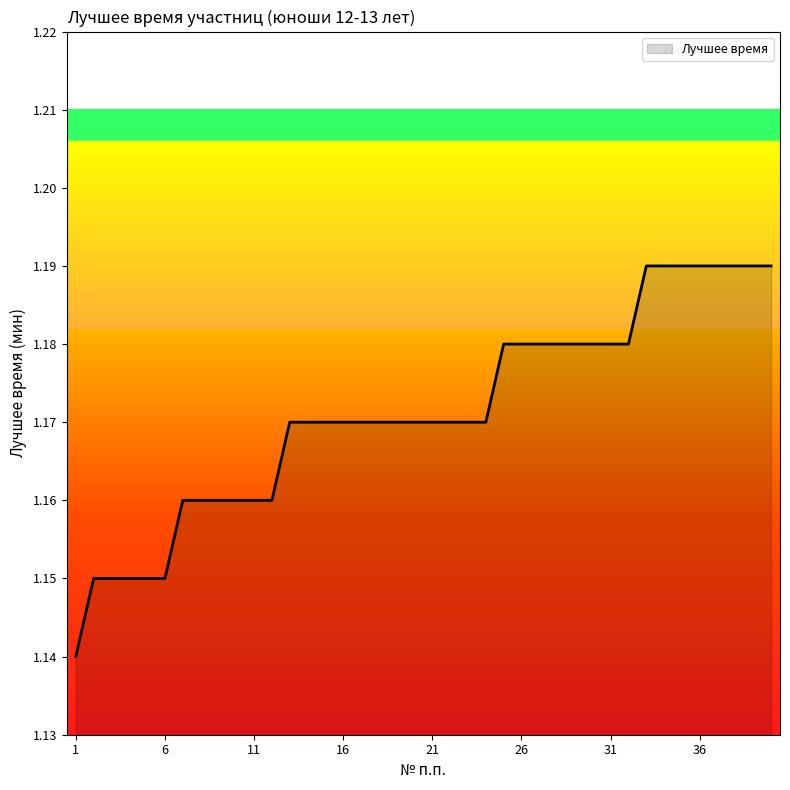

Does the chart display data point markers on the line(s)?

No